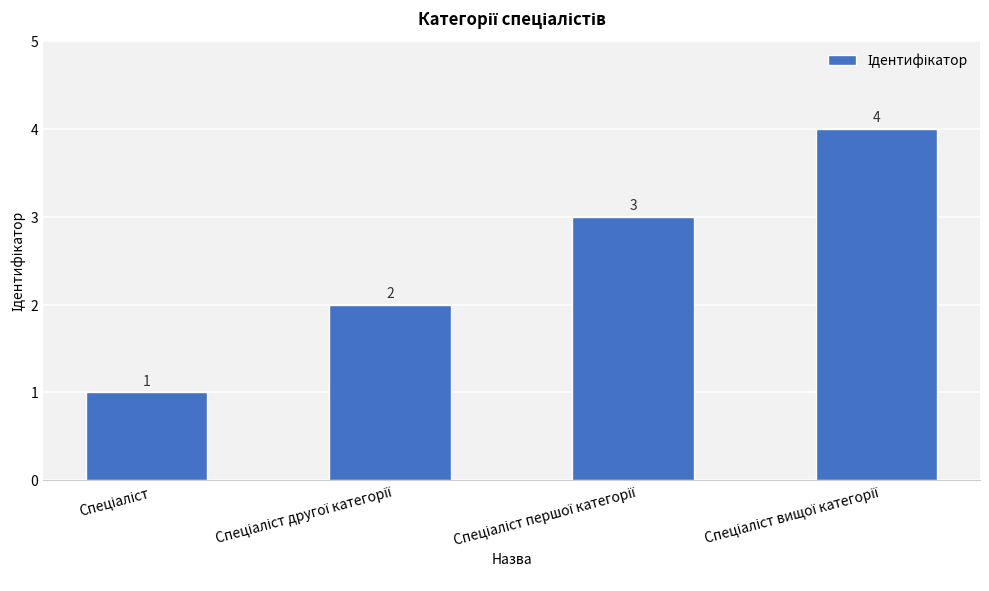

How many values are below 3?

2